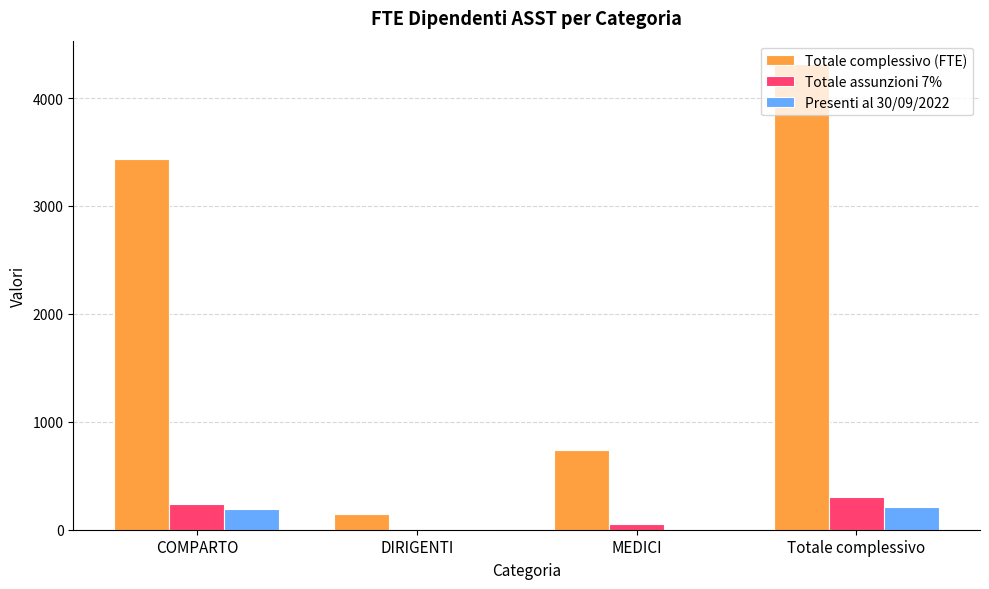

What is the sum of the Totale complessivo (FTE) values at Totale complessivo and MEDICI?

5055.0